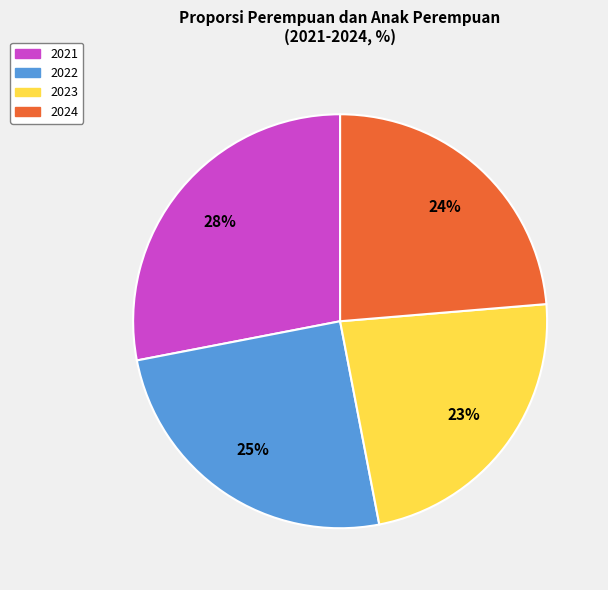

What percentage is the 2022 slice, to the nearest percent?

25%